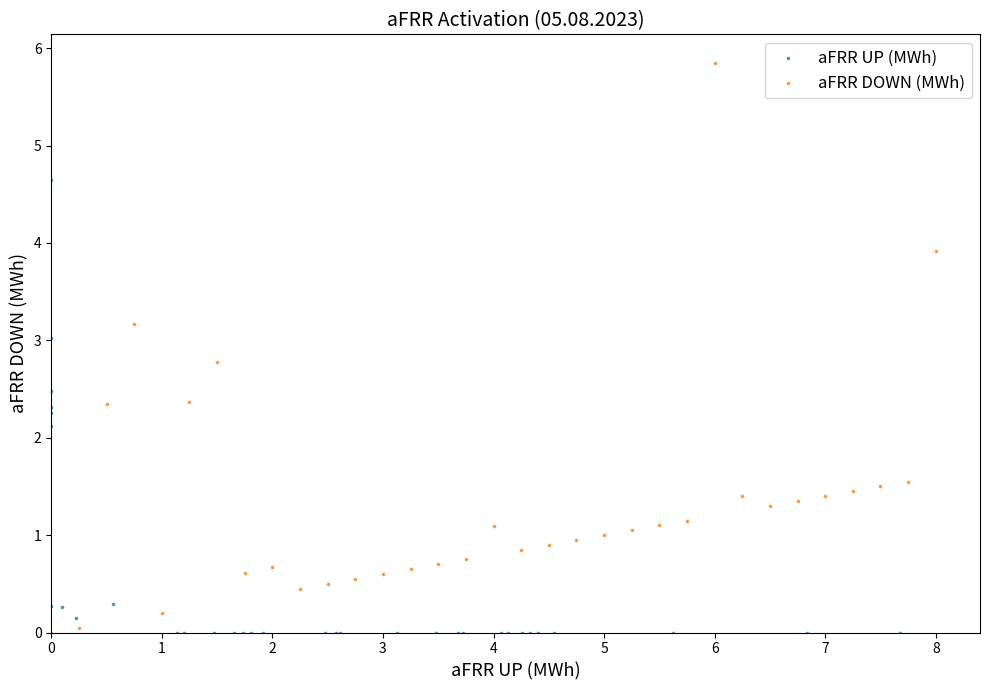

Which series contains the highest Y value?

aFRR DOWN (MWh)